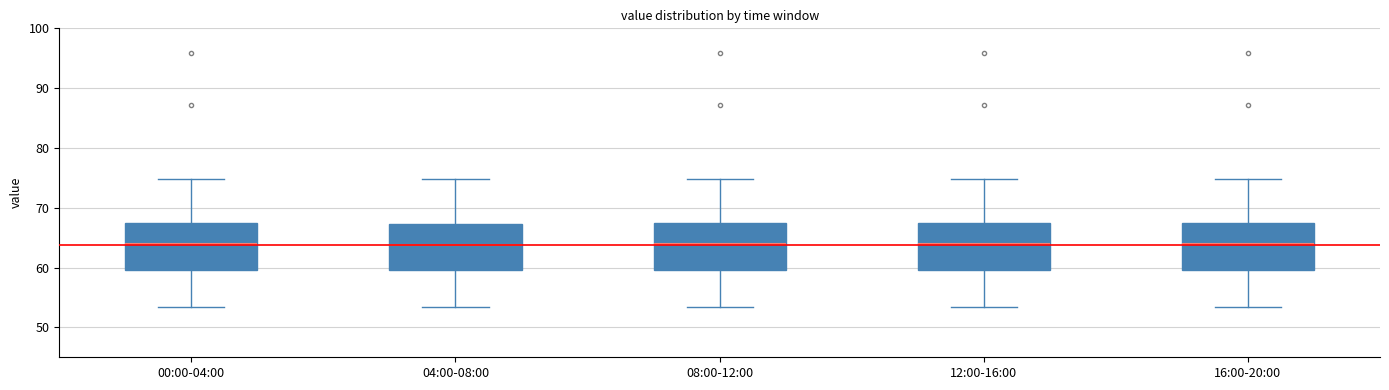

Reading left to right, transcribe this box plot: for each box, give where its median line is, the range the box spans, and where its two whiskers end, as read against the y-axis. The values are not printed on the chart, so give them approximately, as read against the axis.

00:00-04:00: median 64, box 60 to 68, whiskers 53 to 75
04:00-08:00: median 64, box 60 to 67, whiskers 53 to 75
08:00-12:00: median 64, box 60 to 68, whiskers 53 to 75
12:00-16:00: median 64, box 60 to 68, whiskers 53 to 75
16:00-20:00: median 64, box 60 to 68, whiskers 53 to 75